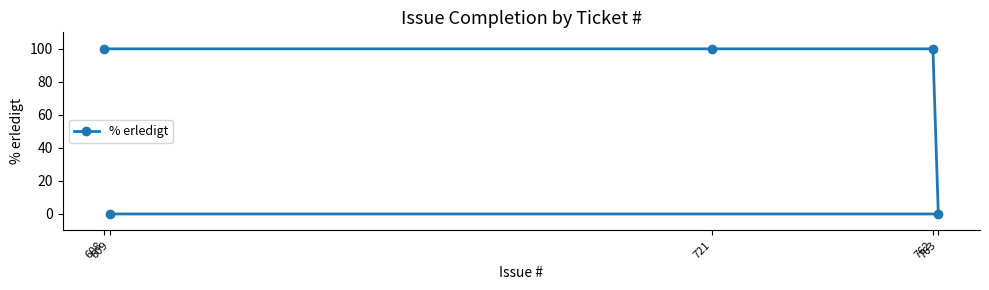

At which category does the chart reach its peak across all series?

608